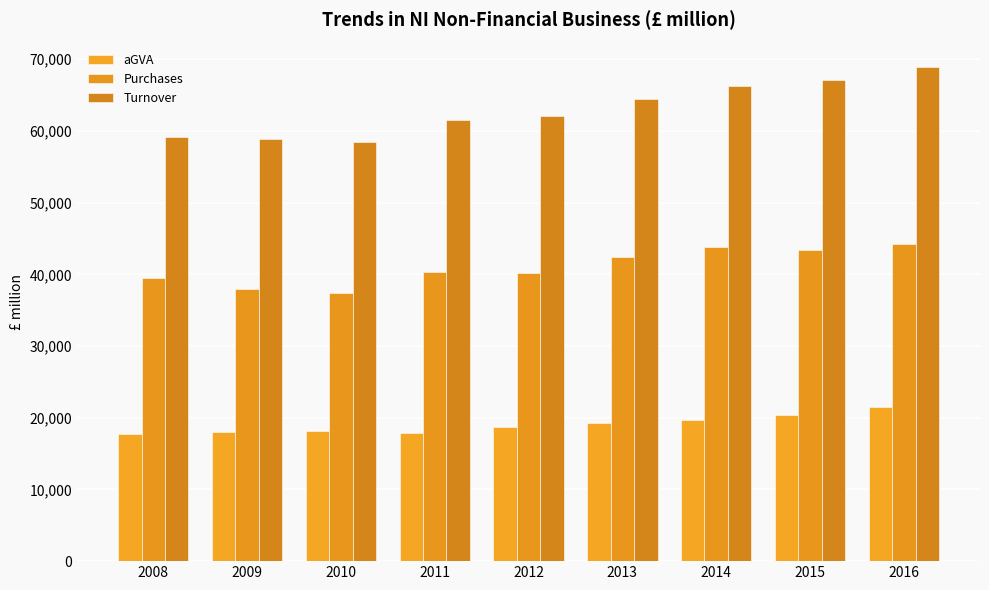

List the series in order of their peak value, lowest first.

aGVA, Purchases, Turnover